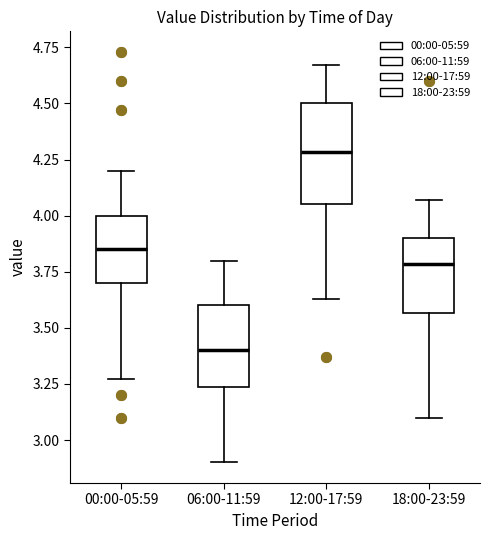

Where does the median line of the box for 00:00-05:59 sit on the y-axis? The values are not printed on the chart, so give them approximately, as read against the axis.

3.85